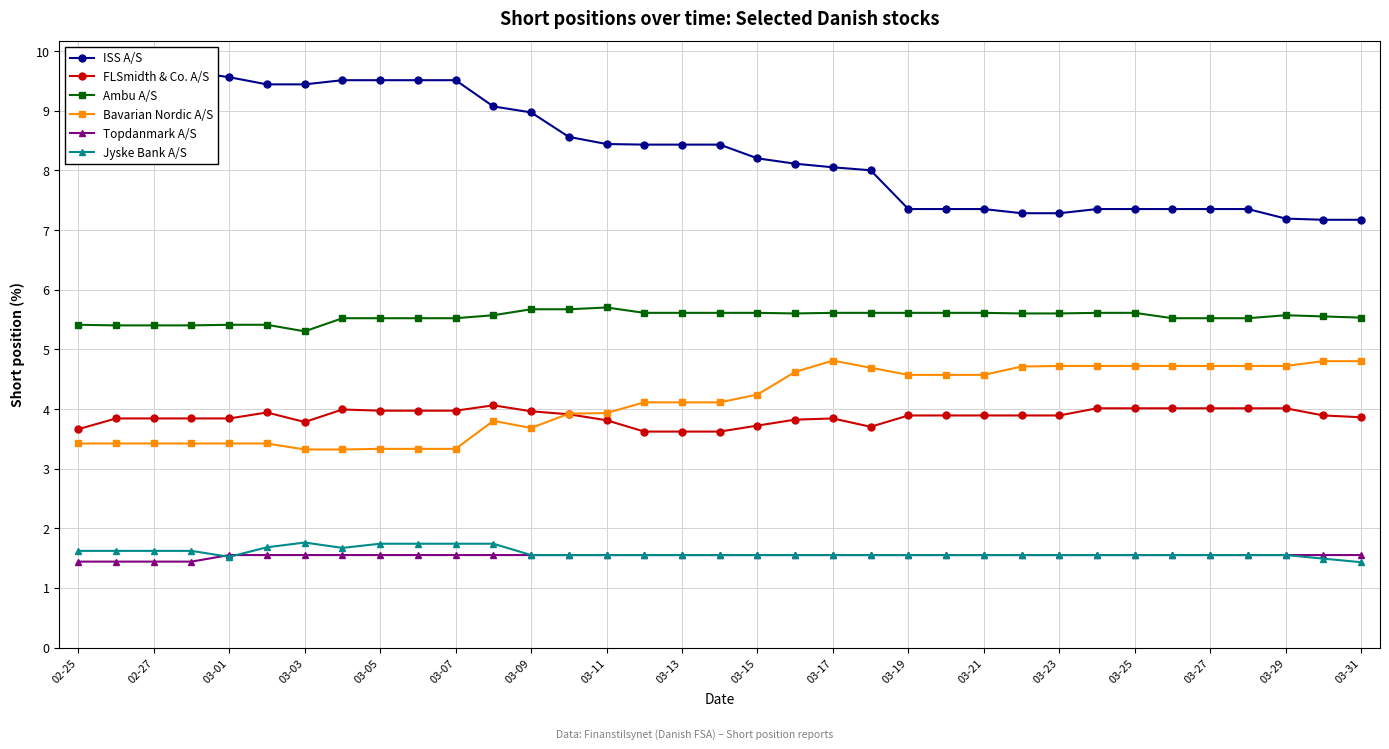

The value of Bavarian Nordic A/S at 03-25 is 2.7. True or false?

False